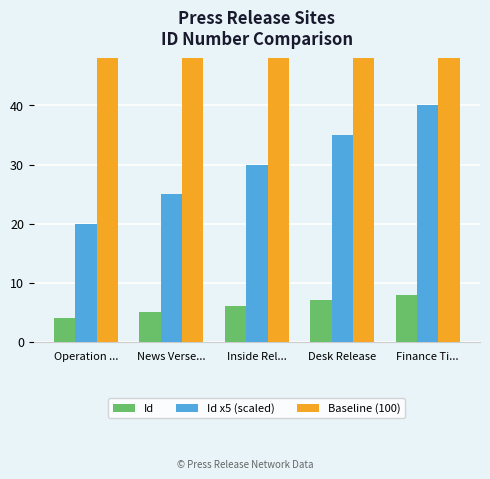

Which series has the widest spread of values?

Id x5 (scaled)